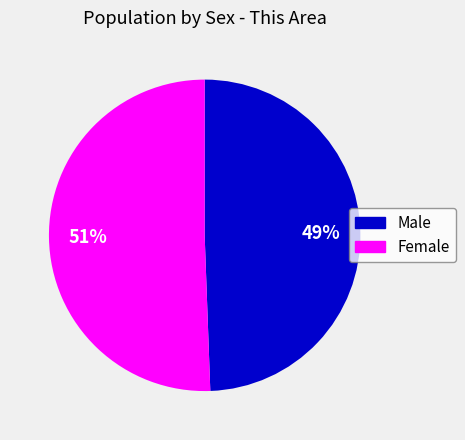

Does Male account for over 50% of the chart?

No